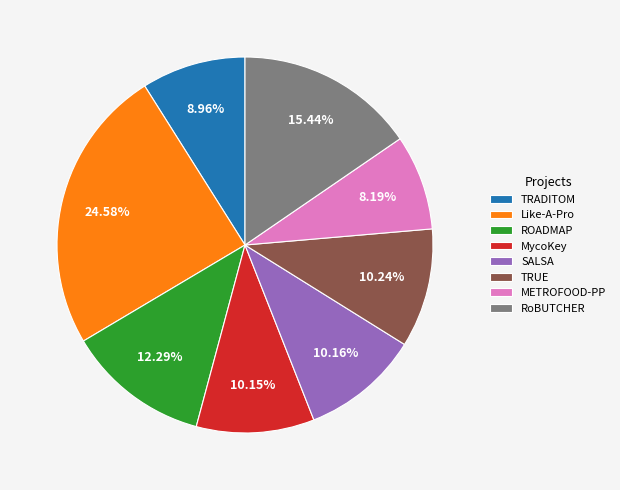

To the nearest percent, what percentage of the pie is TRUE?

10%